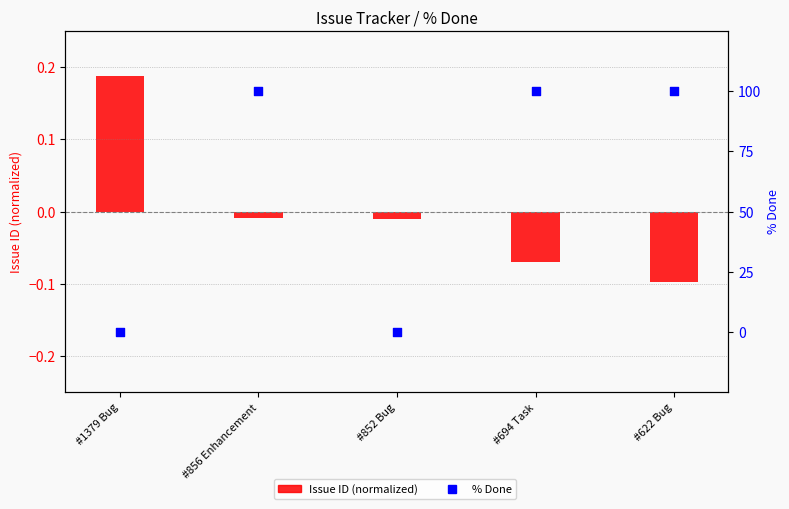

Which series contains the highest Y value?

% Done